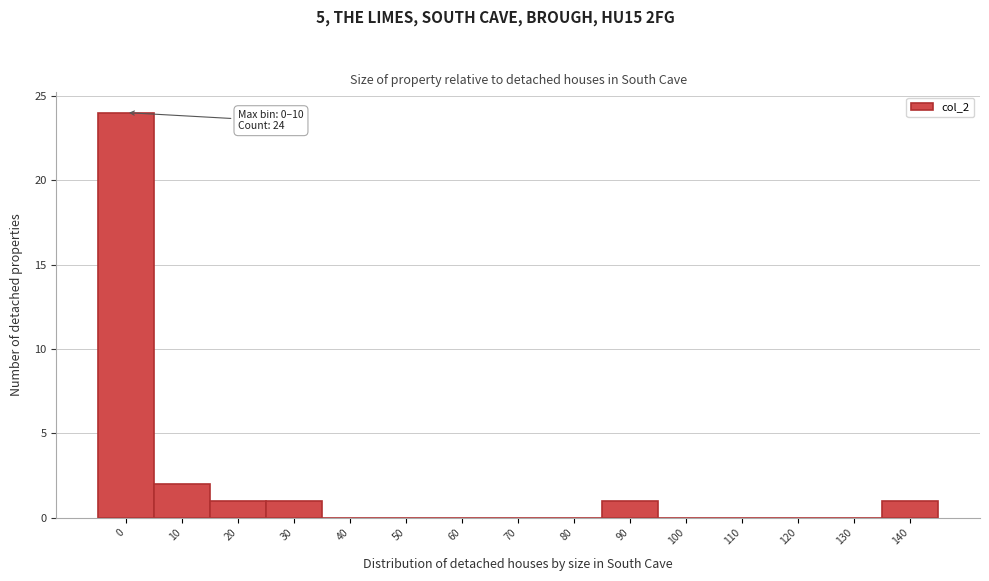

Reading left to right, extract all data points from this chart.

0=24	10=2	20=1	30=1	40=0	50=0	60=0	70=0	80=0	90=1	100=0	110=0	120=0	130=0	140=1